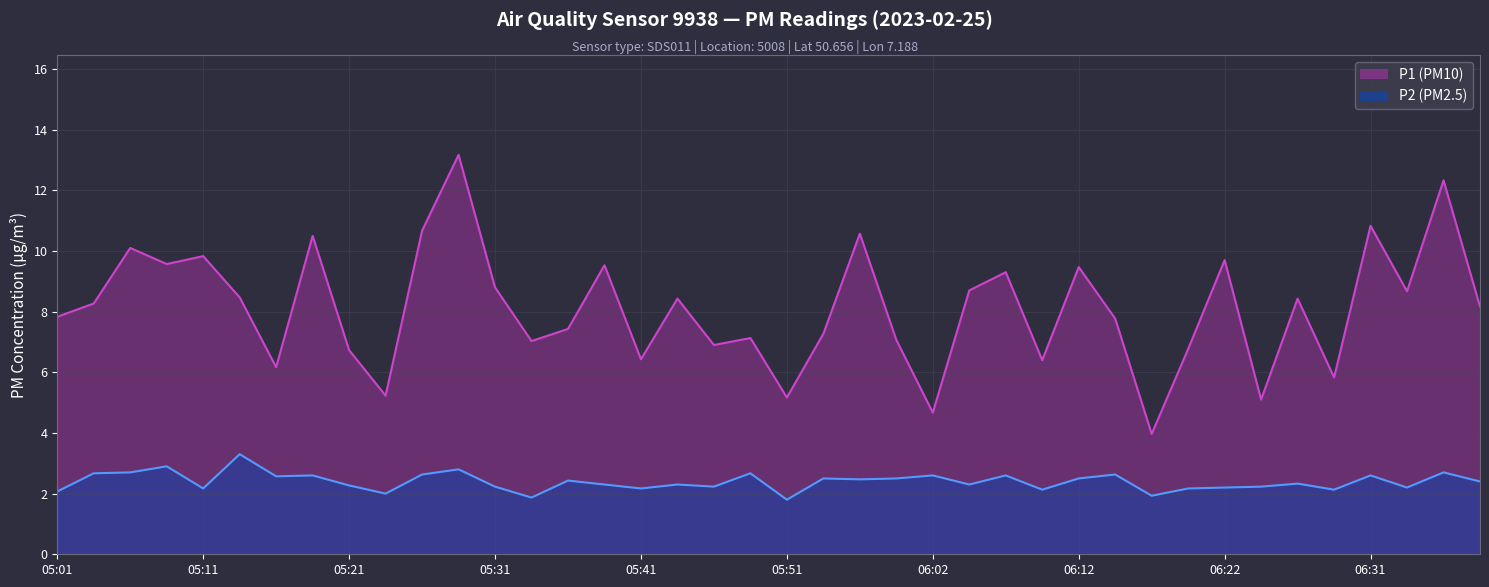

Where is the first local maximum for P1?

05:06